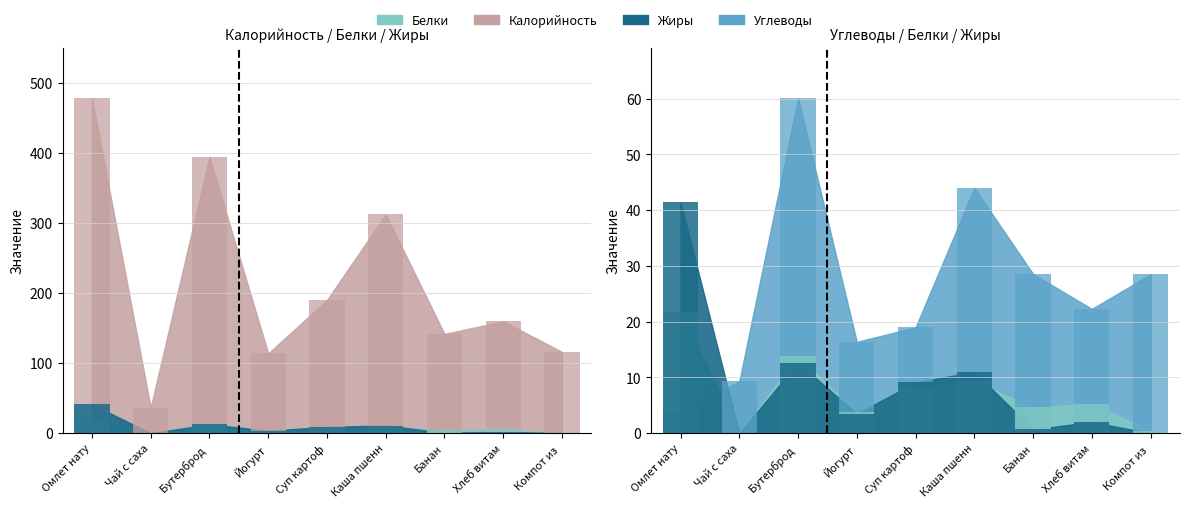

List the labels in order of Белки value, largest first.

Омлет нату, Бутерброд, Каша пшенн, Суп картоф, Хлеб витам, Банан, Йогурт, Компот из, Чай с саха